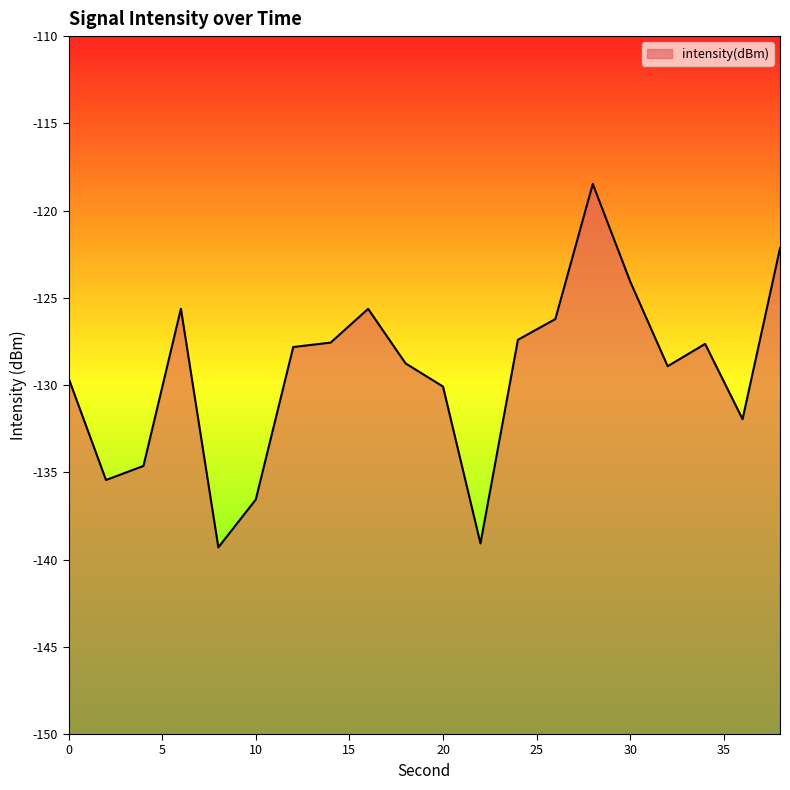

Rank the categories by value from highest to lowest.

28, 38, 30, 6, 16, 26, 24, 14, 34, 12, 18, 32, 0, 20, 36, 4, 2, 10, 22, 8